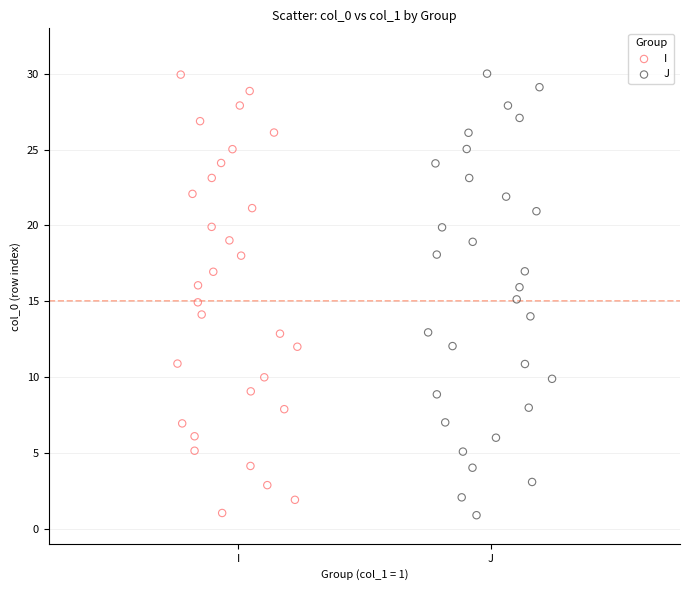

Which series has the widest spread of Y values?

J